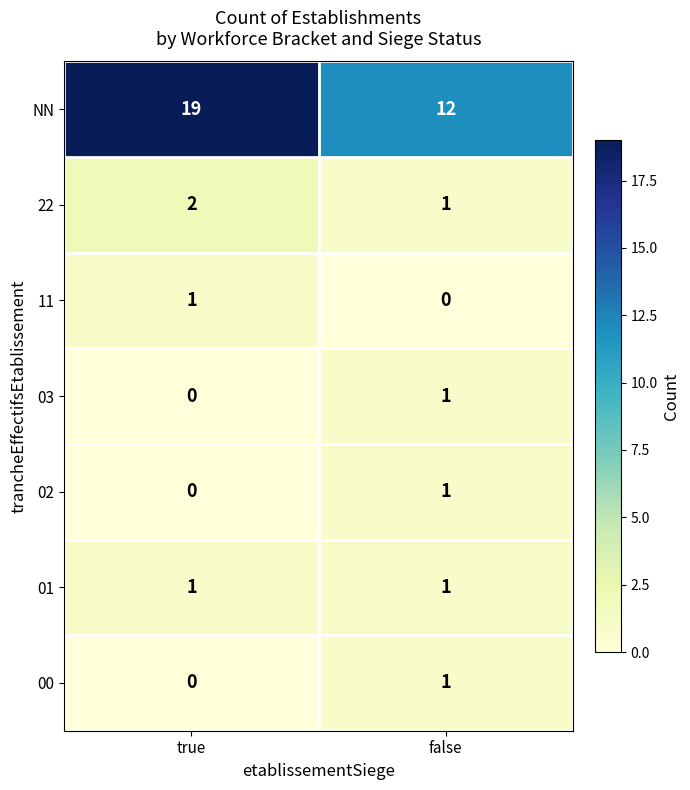

Which series has the largest range (max minus min)?

NN